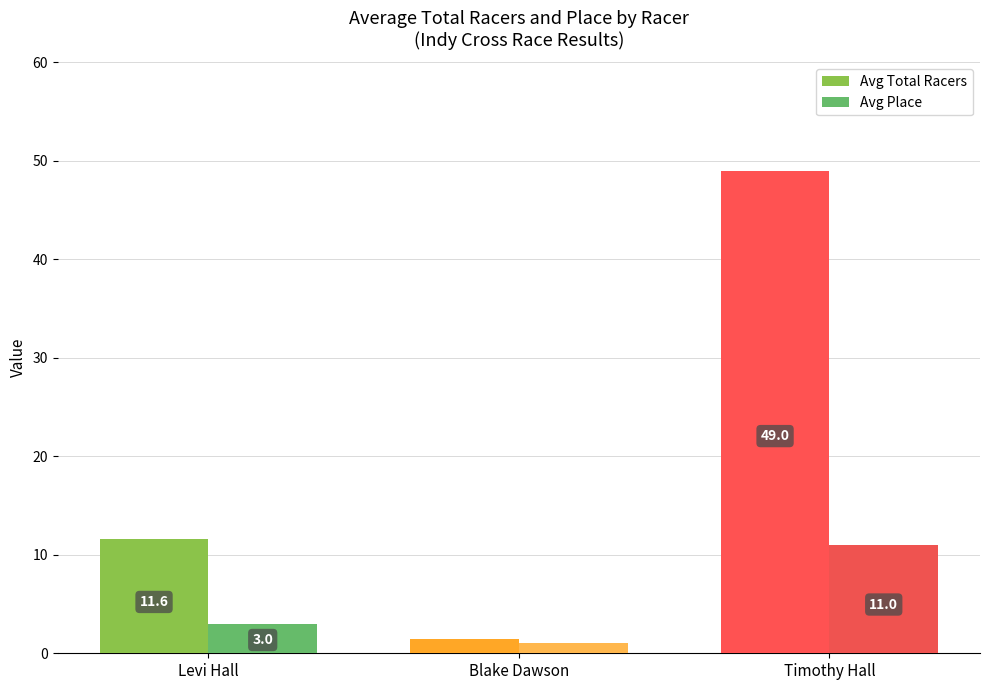

What is the lowest value of the Avg Place series?

1.0